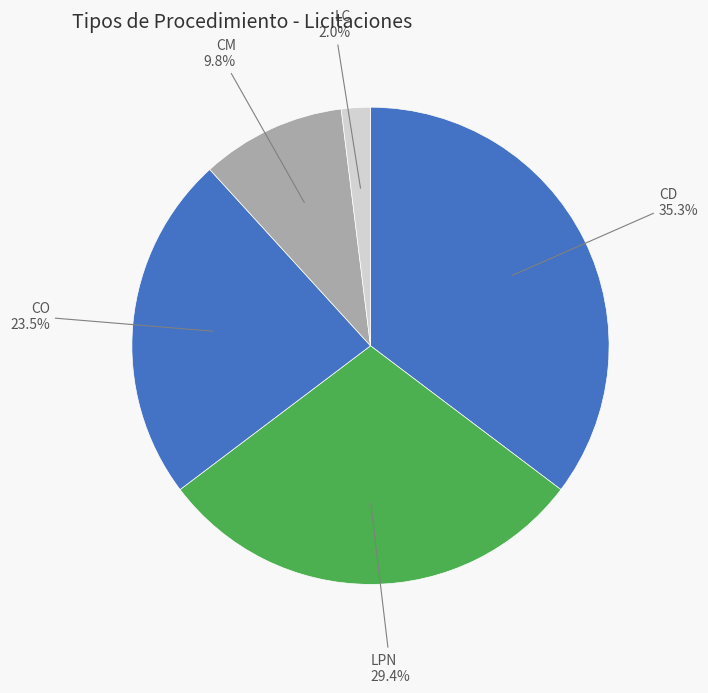

Rank the categories by value from lowest to highest.

LC, CM, CO, LPN, CD